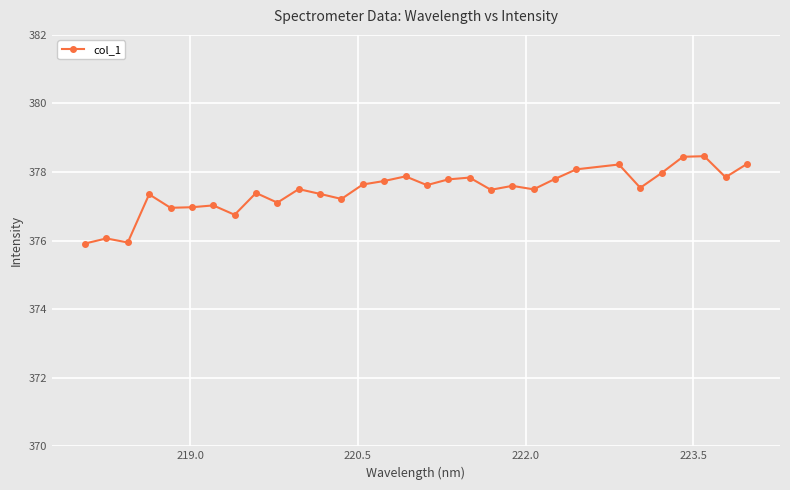

True or false: the data has more than 1 interior local peaks.

True